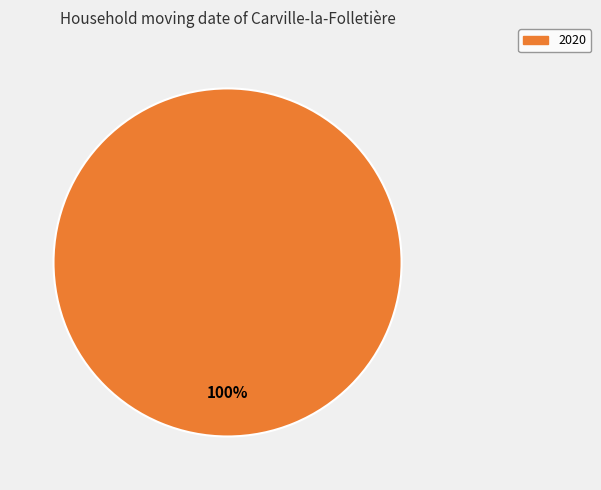

Rank the categories by value from lowest to highest.

2020